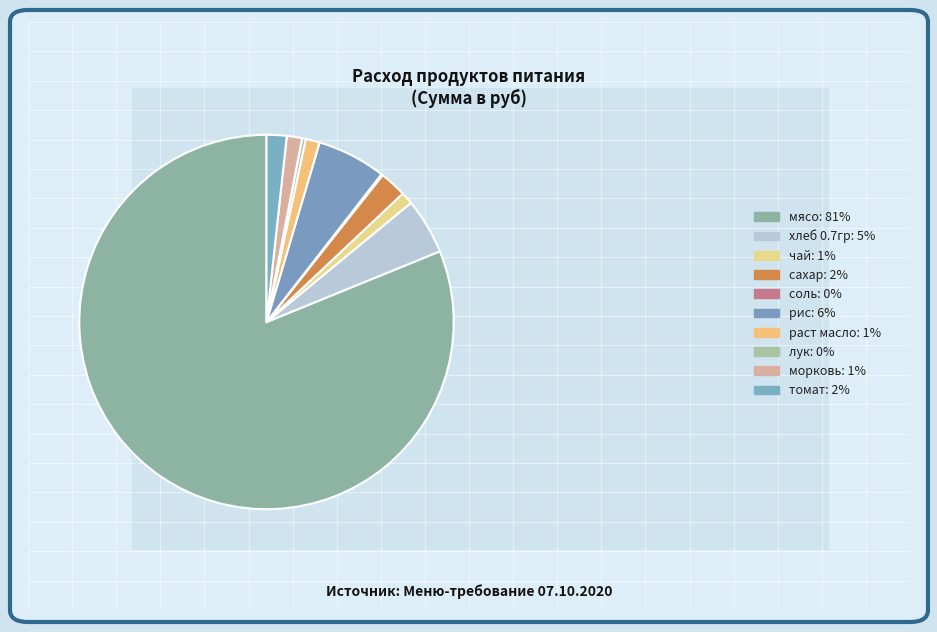

Is it true that чай is 11% of the pie?

False